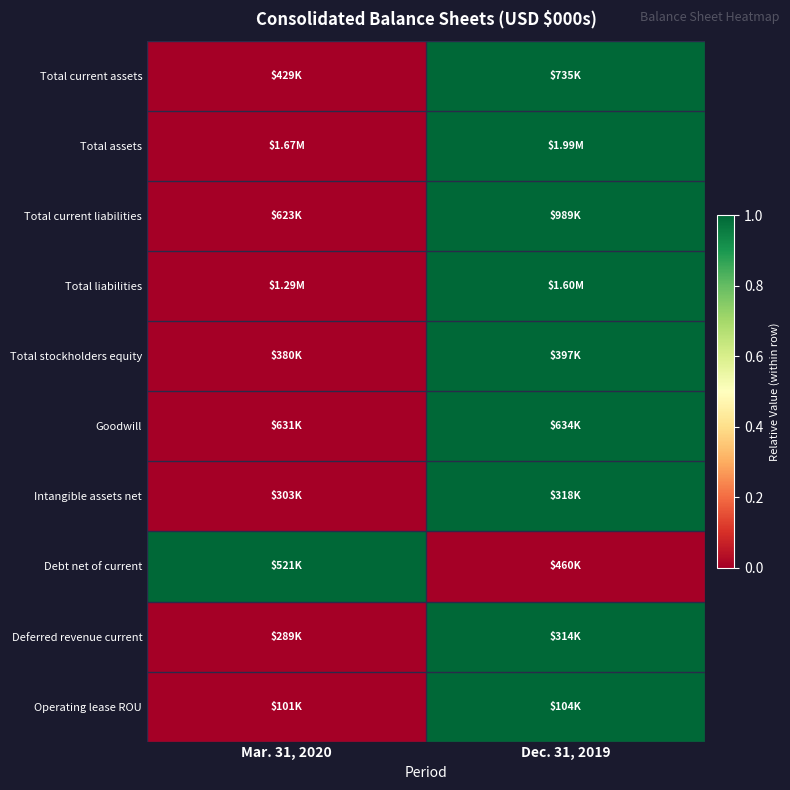

Reading left to right, extract all data points from this chart.

Total current assets: Mar. 31, 2020=0	Dec. 31, 2019=1
Total assets: Mar. 31, 2020=0	Dec. 31, 2019=1
Total current liabilities: Mar. 31, 2020=0	Dec. 31, 2019=1
Total liabilities: Mar. 31, 2020=0	Dec. 31, 2019=1
Total stockholders equity: Mar. 31, 2020=0	Dec. 31, 2019=1
Goodwill: Mar. 31, 2020=0	Dec. 31, 2019=1
Intangible assets net: Mar. 31, 2020=0	Dec. 31, 2019=1
Debt net of current: Mar. 31, 2020=1	Dec. 31, 2019=0
Deferred revenue current: Mar. 31, 2020=0	Dec. 31, 2019=1
Operating lease ROU: Mar. 31, 2020=0	Dec. 31, 2019=1